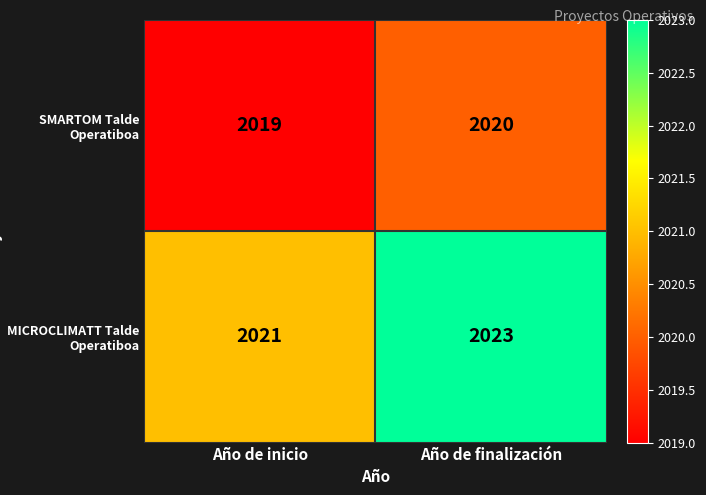

Which category has the highest value across all series?

Año de finalización